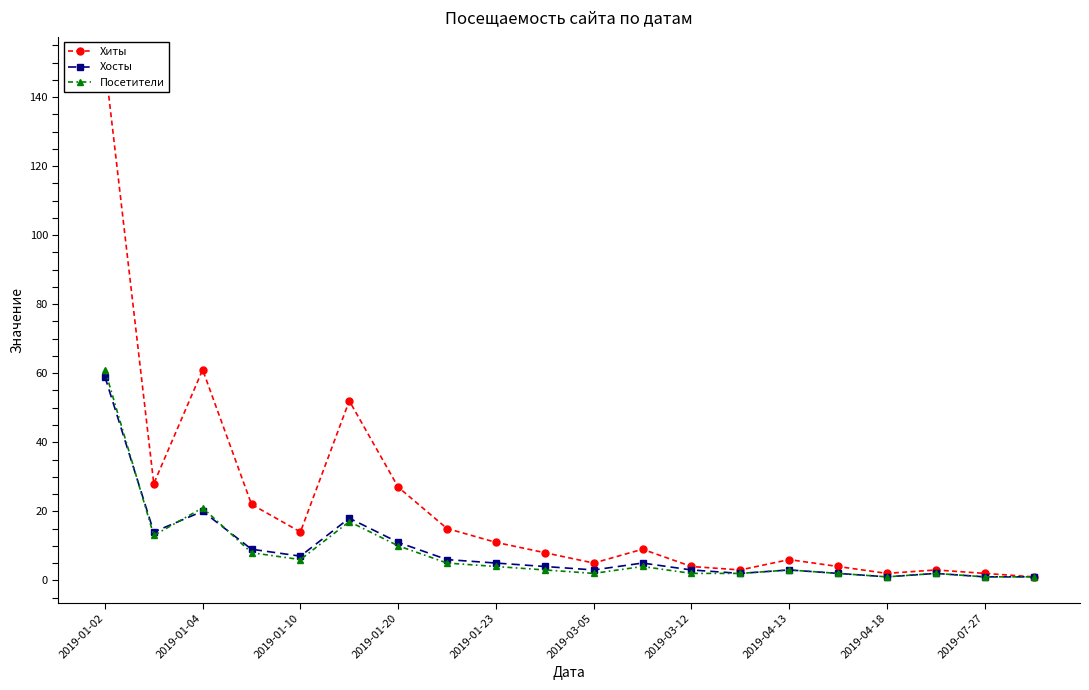

True or false: Хосты has more than 2 points higher than both neighbors.

True